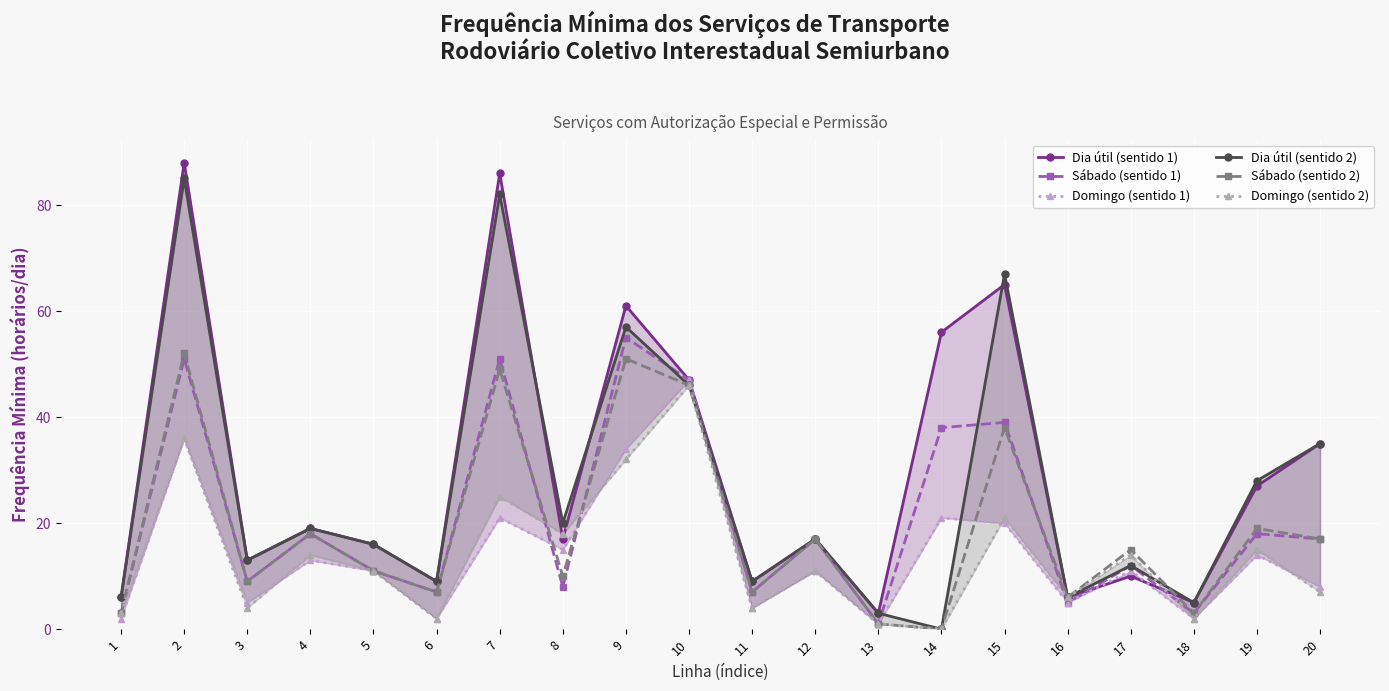

Which series has the largest range (max minus min)?

Dia útil (sentido 1)